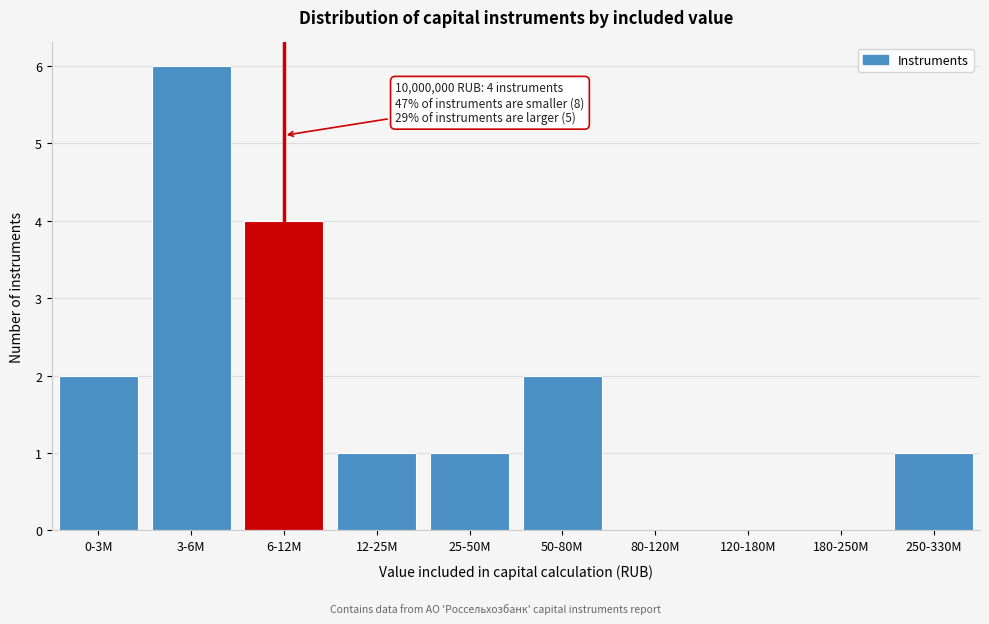

Reading left to right, list all the values displayed in this chart.

0-3M=2	3-6M=6	6-12M=4	12-25M=1	25-50M=1	50-80M=2	80-120M=0	120-180M=0	180-250M=0	250-330M=1